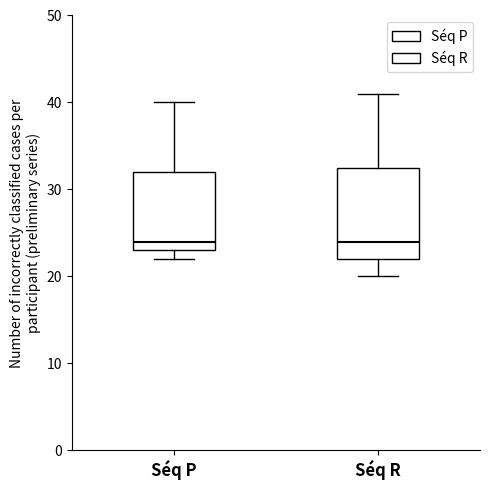

Reading left to right, transcribe this box plot: for each box, give where its median line is, the range the box spans, and where its two whiskers end, as read against the y-axis. The values are not printed on the chart, so give them approximately, as read against the axis.

Séq P: median 24, box 23 to 32, whiskers 22 to 40
Séq R: median 24, box 22 to 33, whiskers 20 to 41